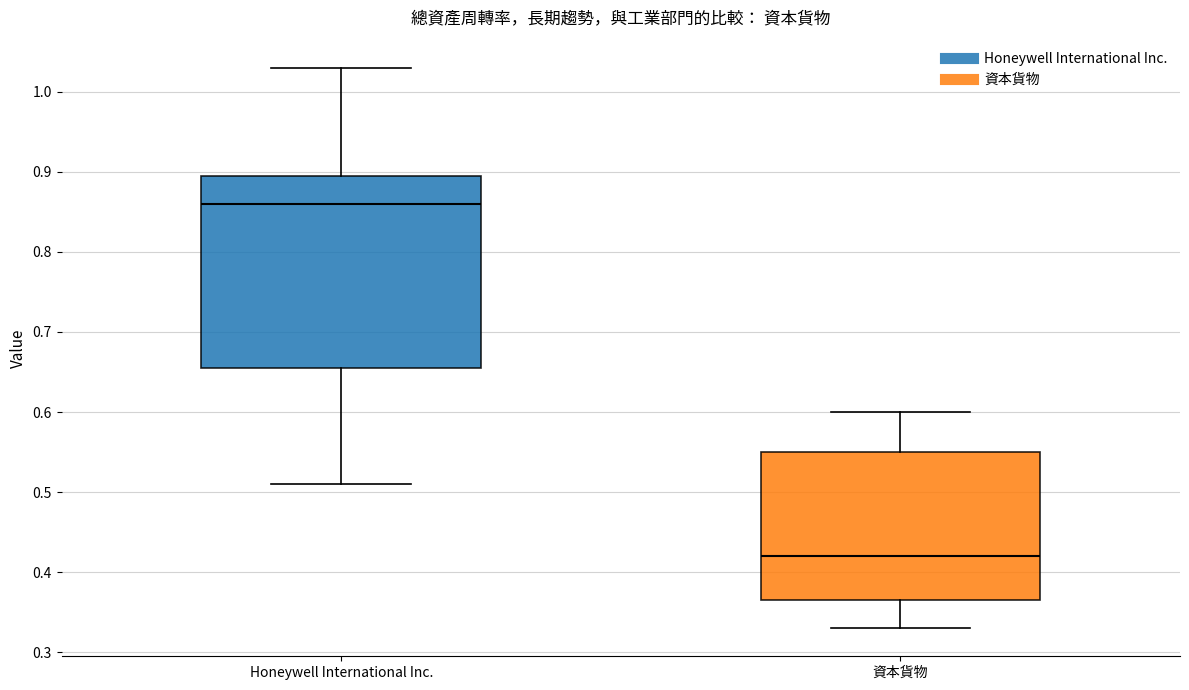

Which box is the tallest, from its lower edge to its upper edge?

Honeywell International Inc.